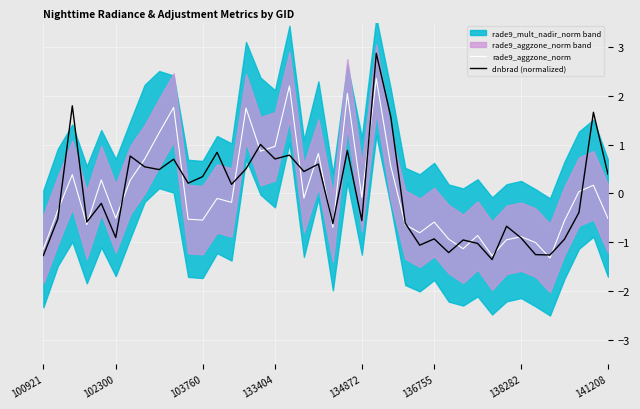

The value of rade9_aggzone_norm at 100921 is -1.1. True or false?

True